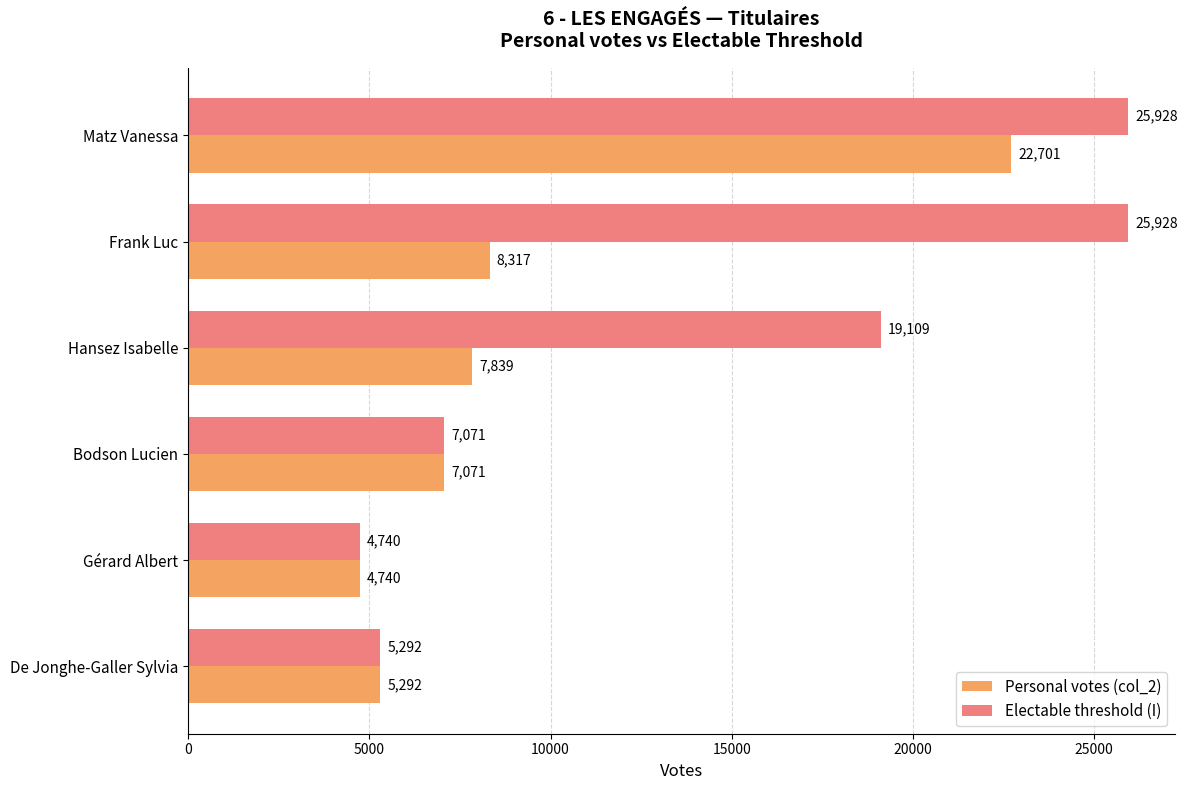

What is the average value of the Electable threshold (I) series?

14678